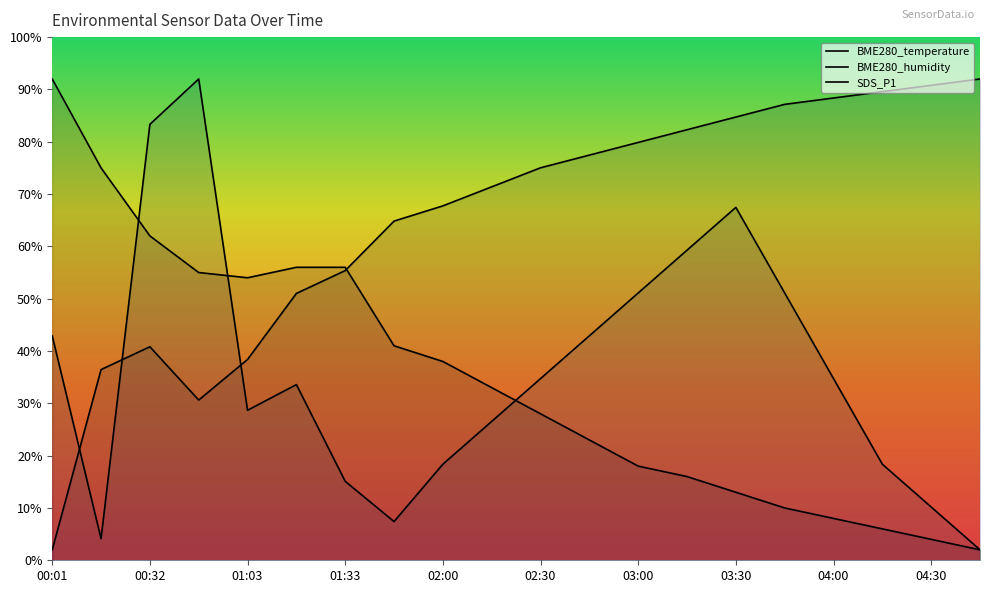

What is the spread (max minus min) of values at 04:00?

80.4